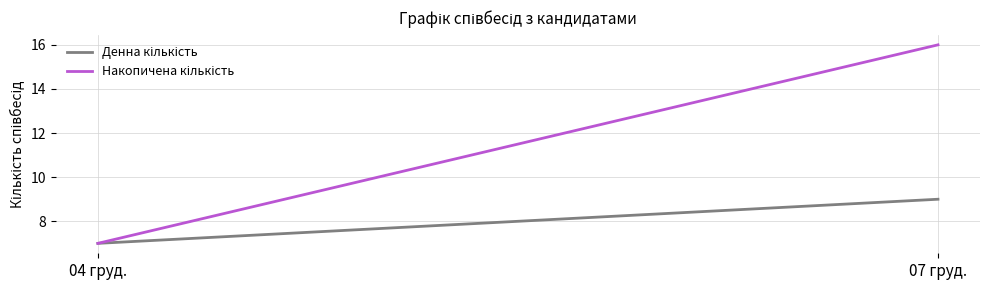

Is it true that Накопичена кількість equals 16 at 07 груд.?

True